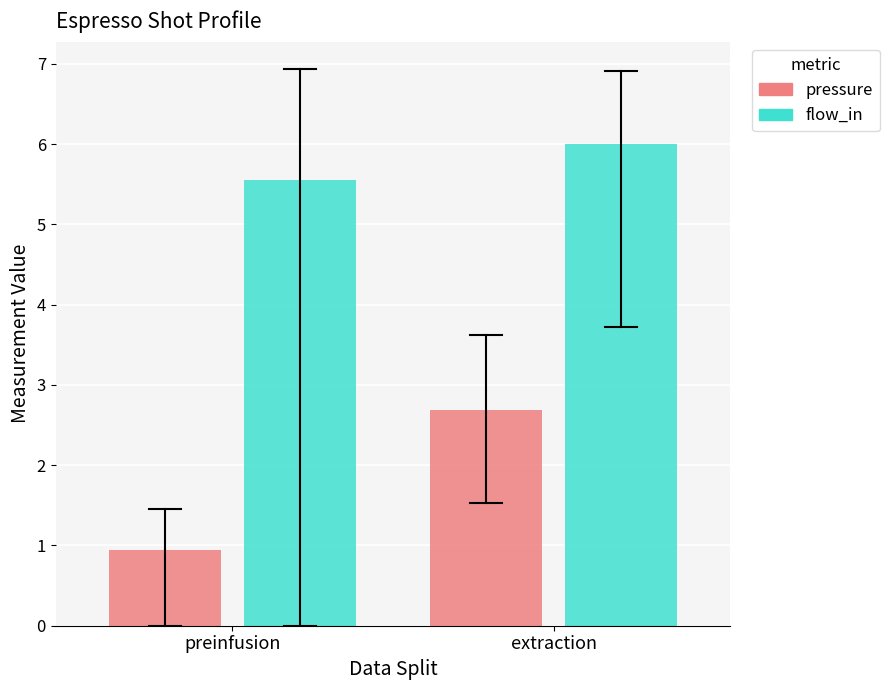

Which series has the largest total across all categories?

flow_in